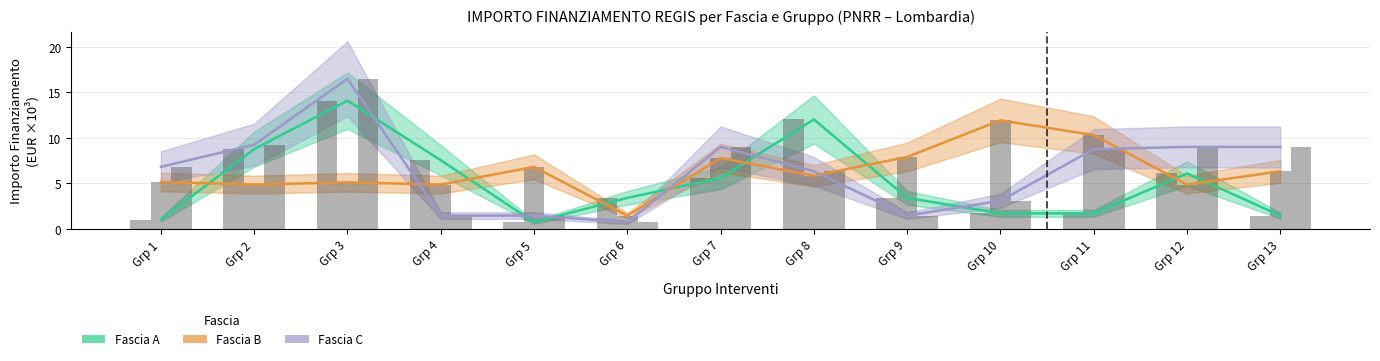

At which label is Fascia B closest to 6?

Grp 8